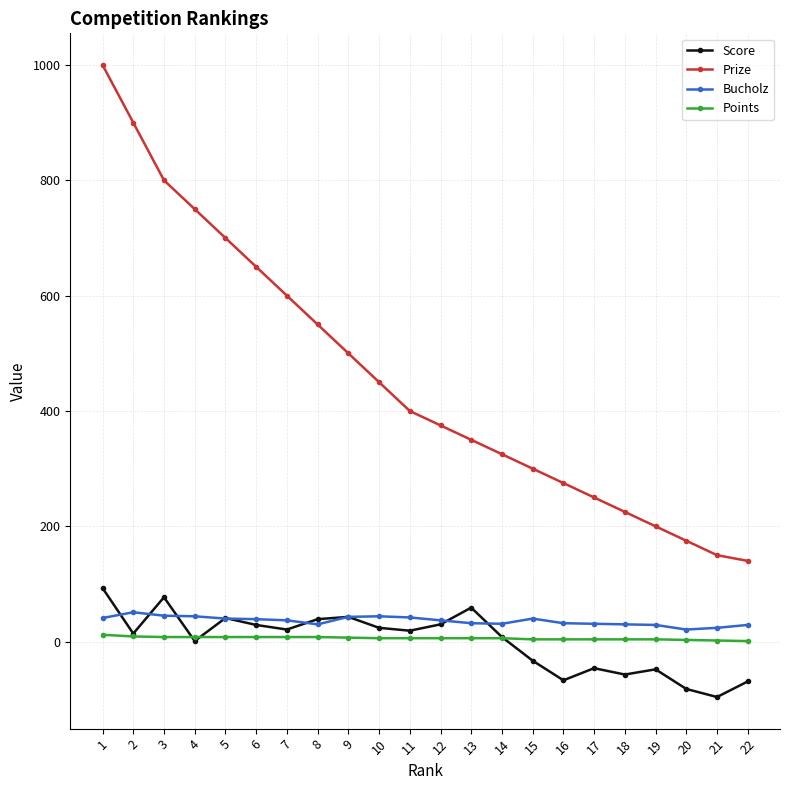

How many distinct data groups are displayed?

4